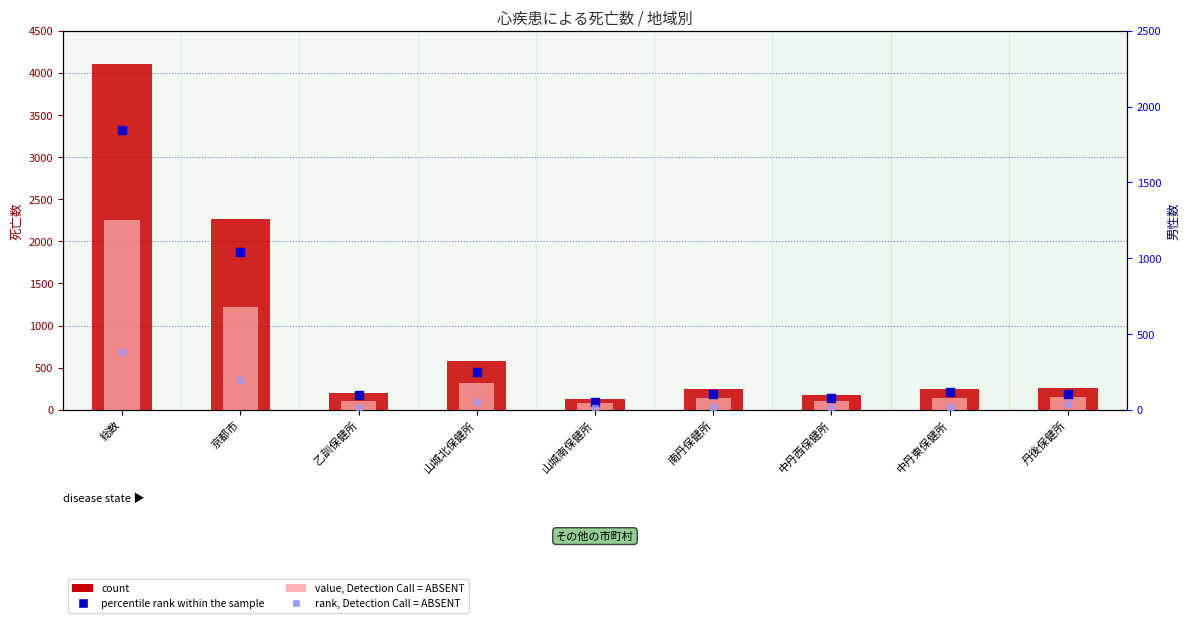

Which series reaches the minimum Y coordinate?

rank, Detection Call = ABSENT